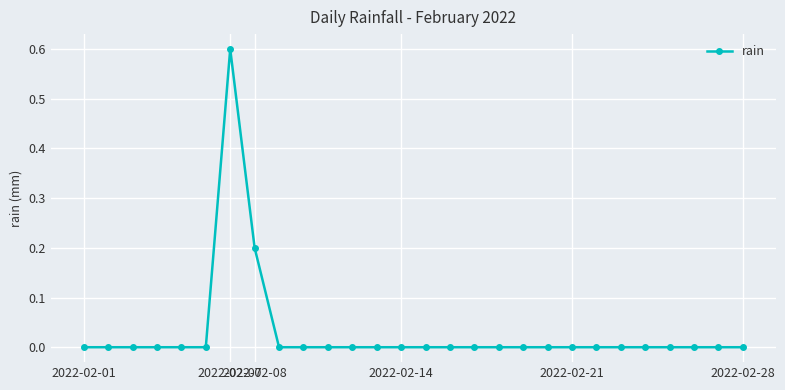

What is the maximum value shown in the chart?

0.6